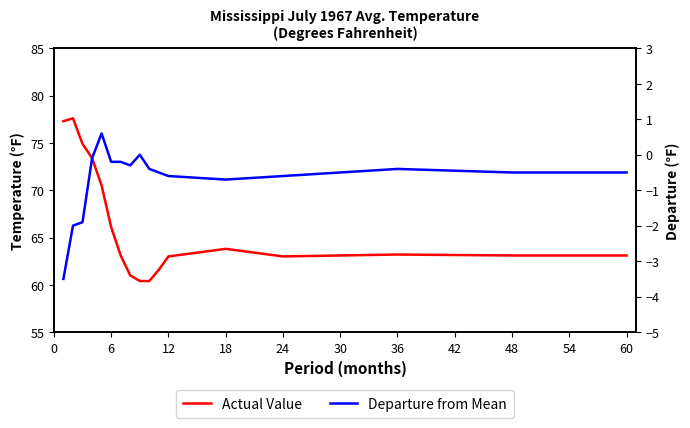

Which series has the largest total across all categories?

Actual Value